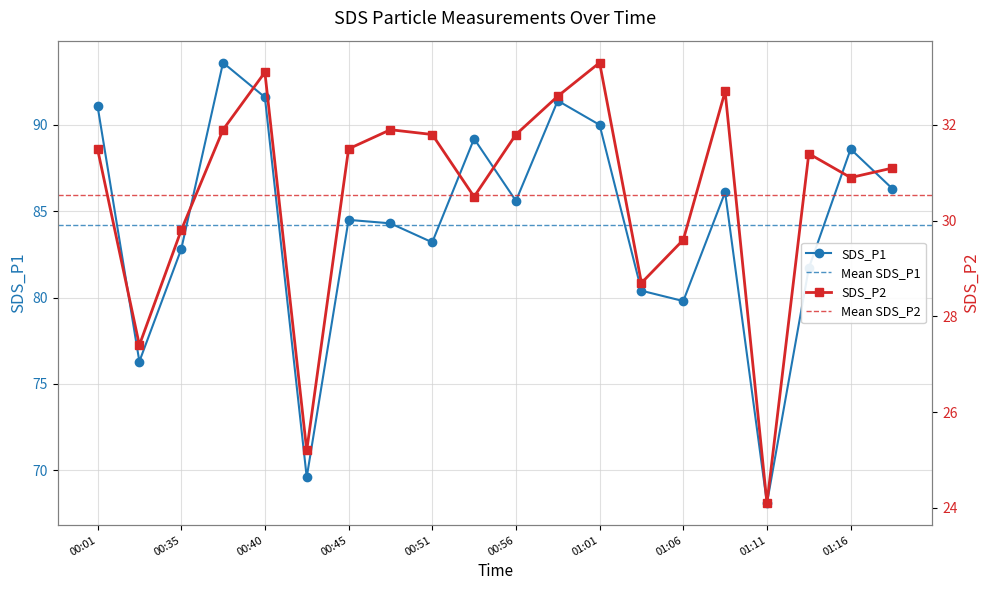

The SDS_P2 series shows 32.6 at 00:58. True or false?

True